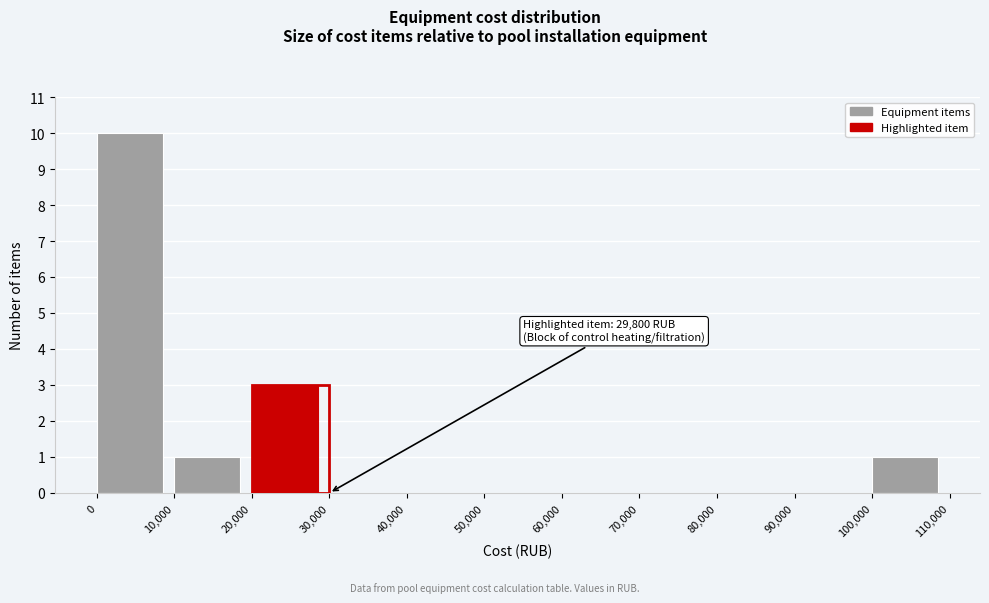

Which range on the x-axis has the tallest bar?

0 to 10,000